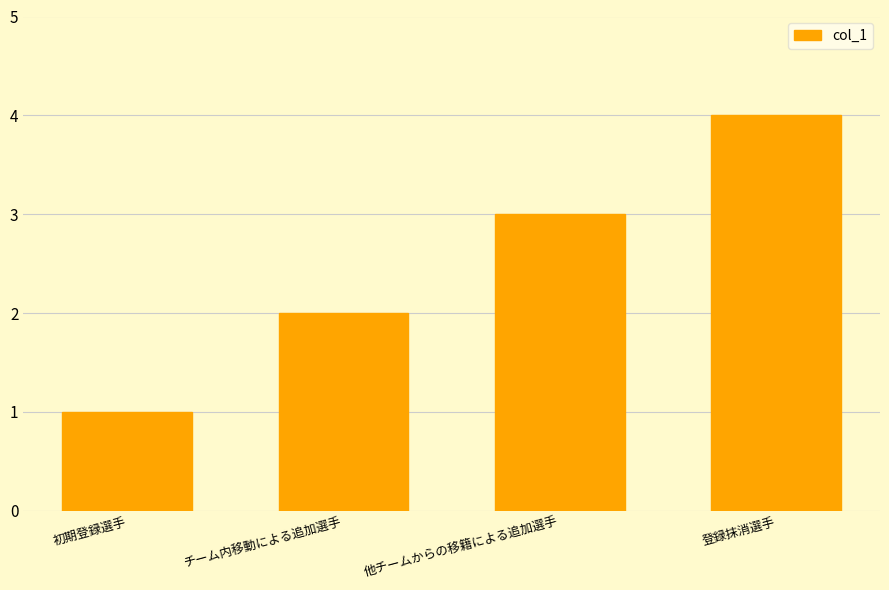

What is the ratio of the value at 登録抹消選手 to the value at チーム内移動による追加選手?

2.0